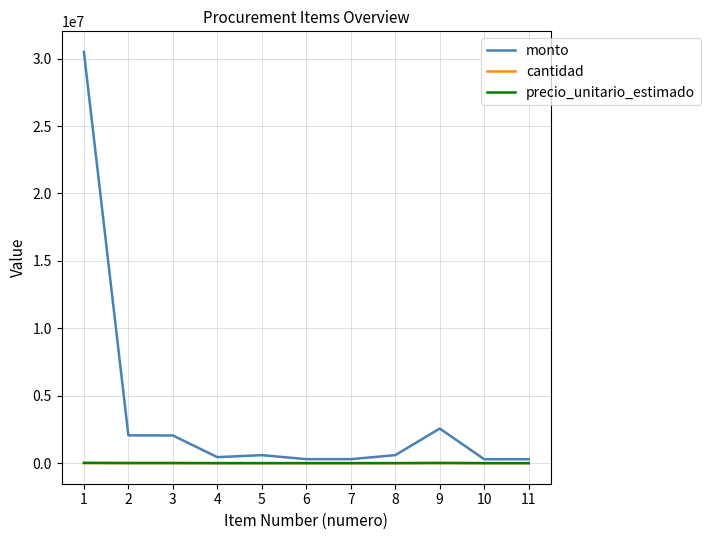

Is the value of monto at 1 greater than the value of precio_unitario_estimado at 9?

Yes